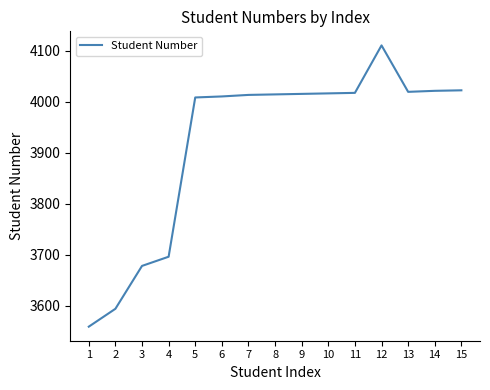

What value does the data have at 8?

4014